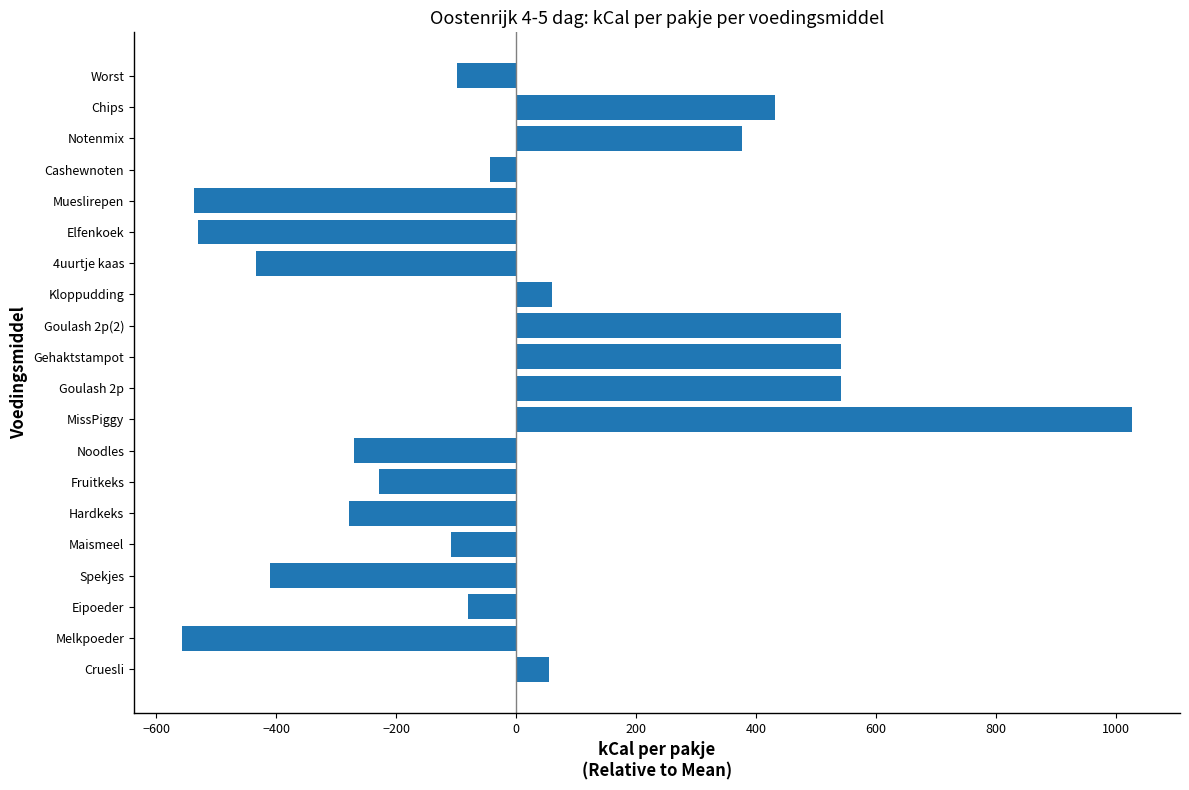

What is the approximate value at Fruitkeks?

-228.8